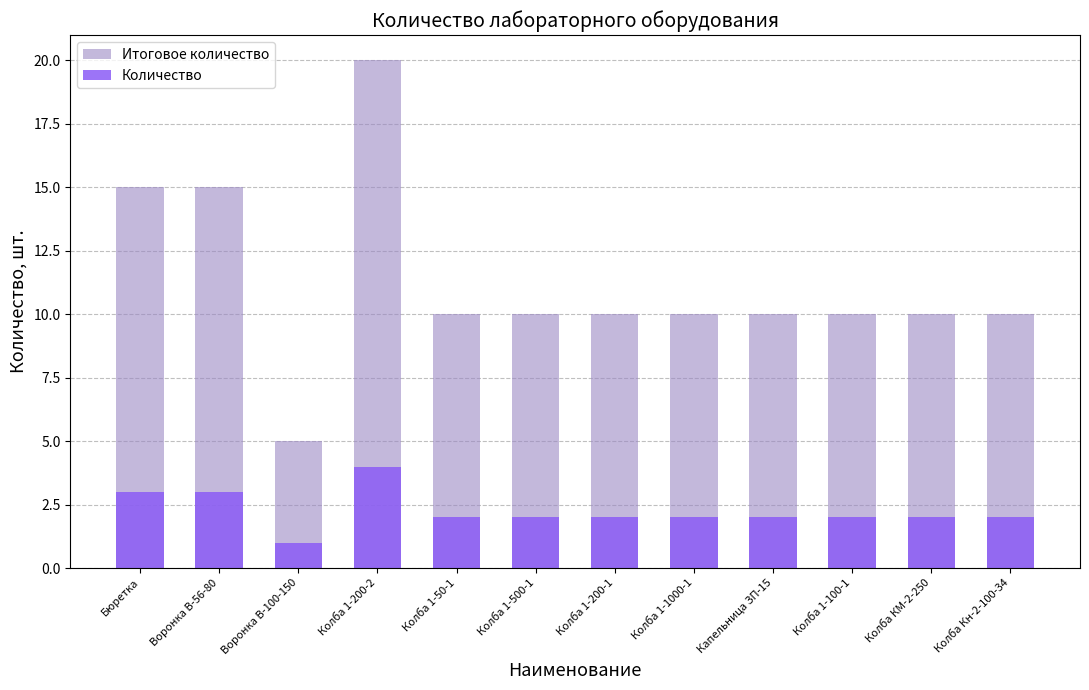

What is the average value of the Итоговое количество series?

11